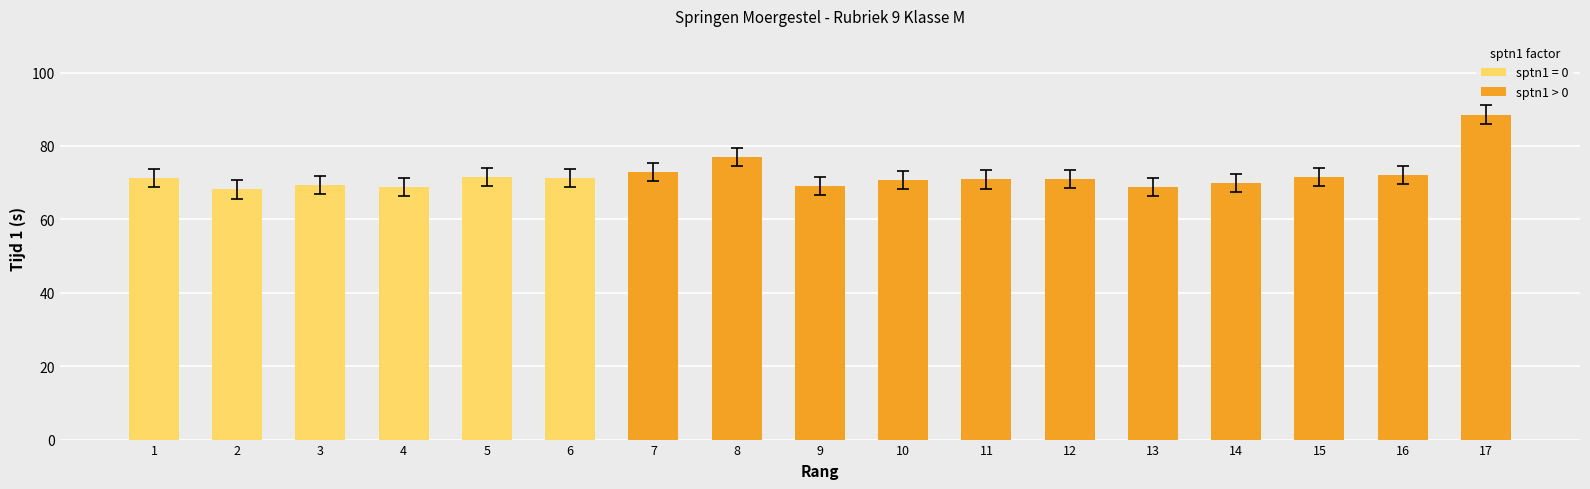

The value of sptn1 > 0 at 14 is 70.0. True or false?

True